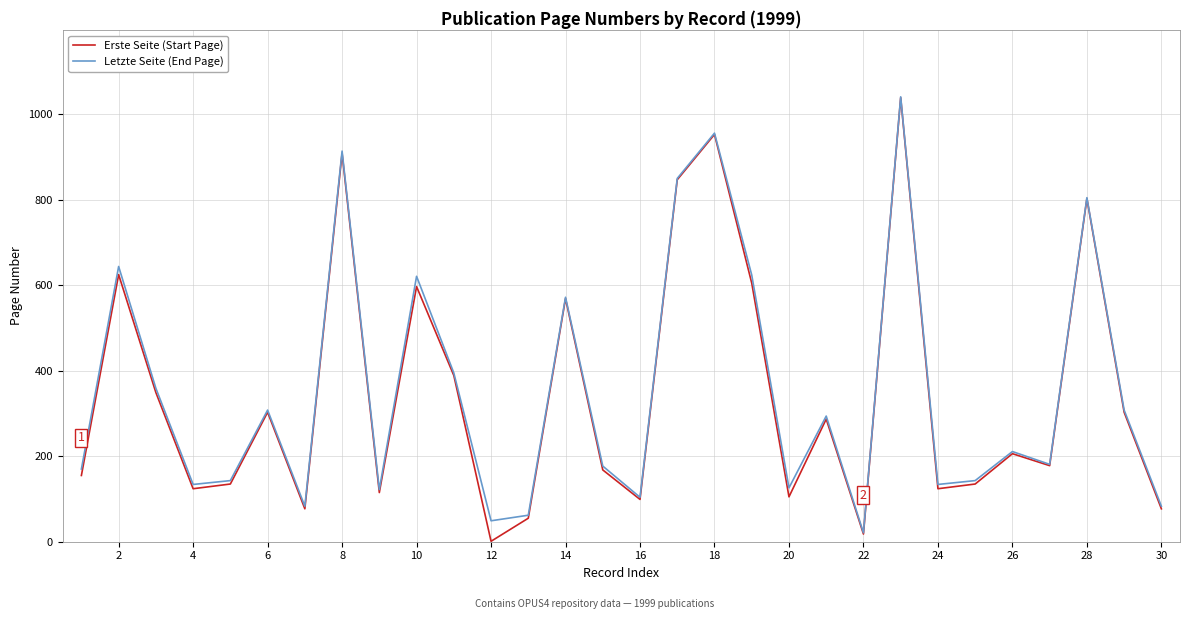

Which series has the largest range (max minus min)?

Erste Seite (Start Page)